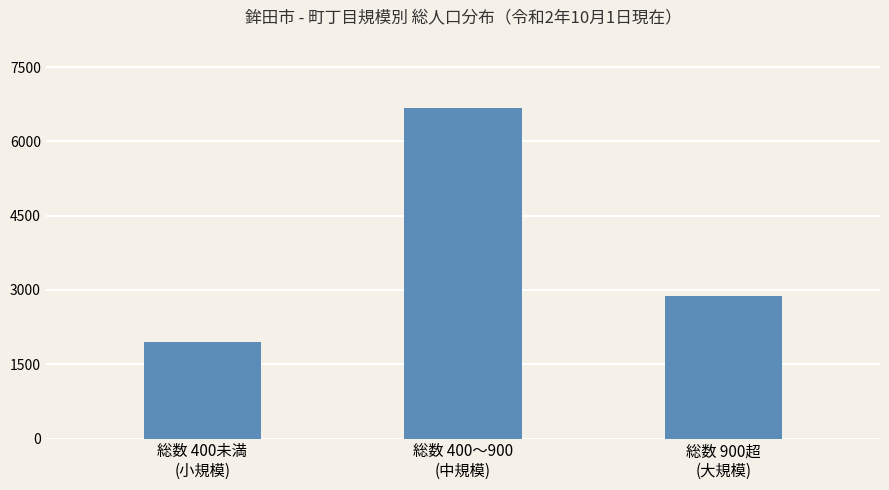

Is it true that the value at 総数 400〜900
(中規模) is 6665?

True